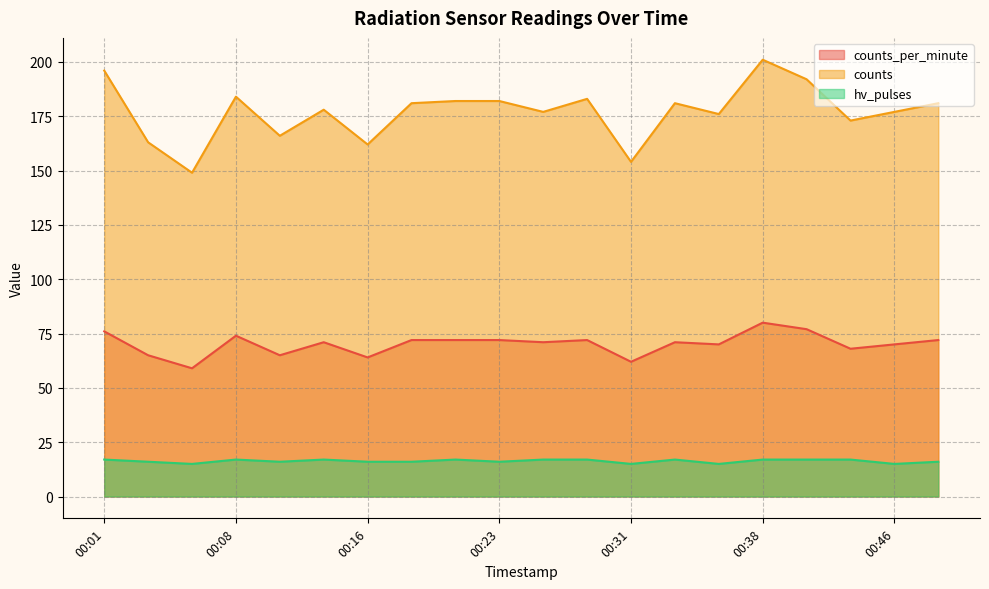

How many lines are shown in the chart?

3